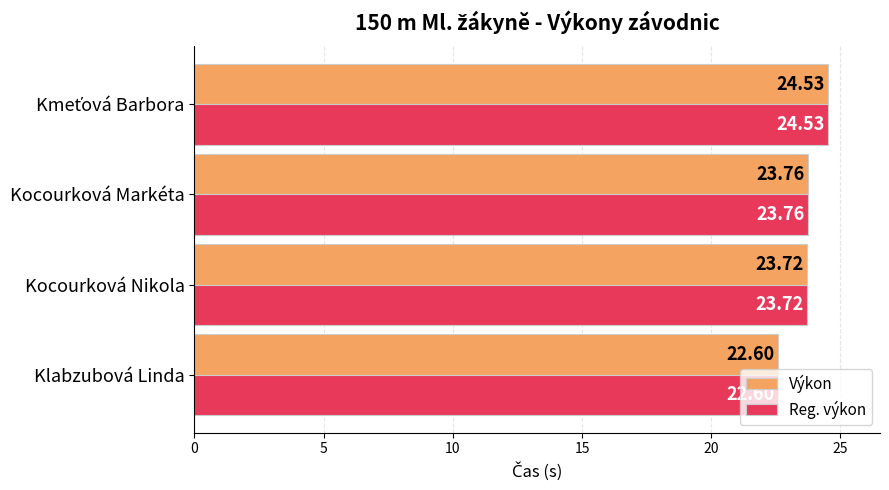

Where is Reg. výkon nearest to the value 23?

Klabzubová Linda